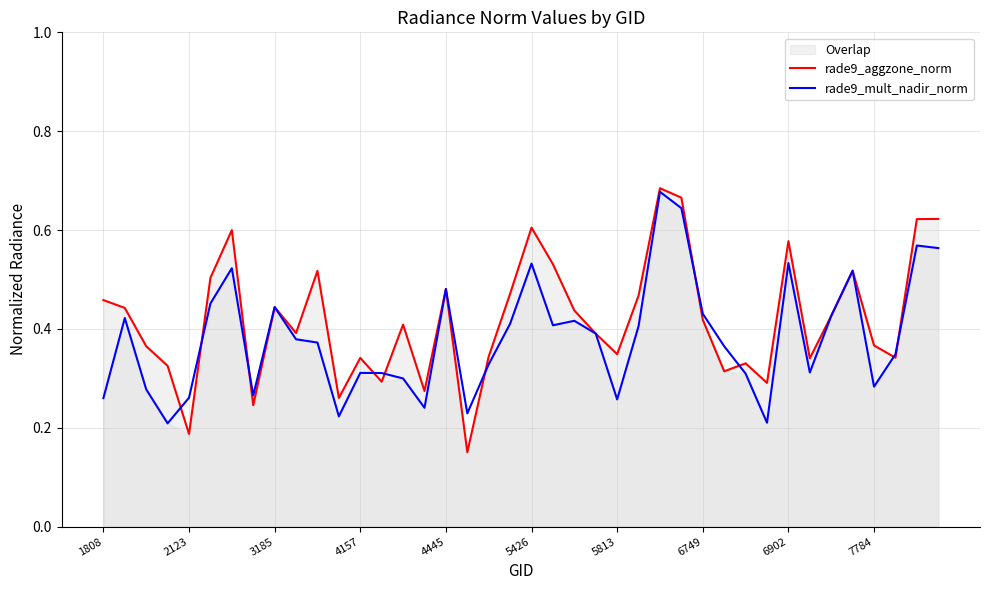

Does the chart display data point markers on the line(s)?

No